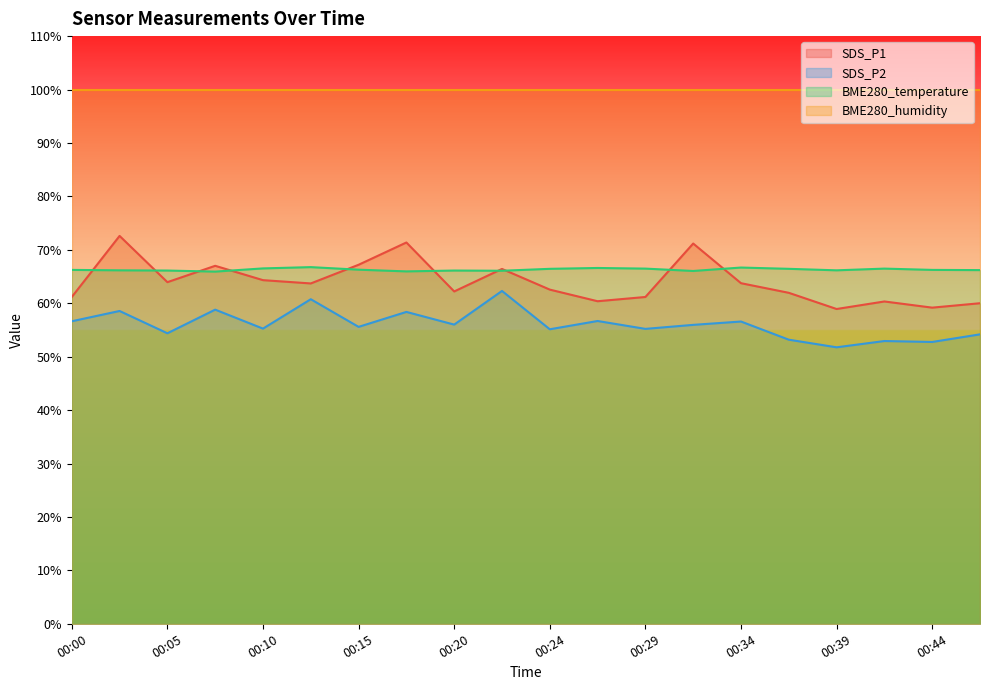

What is the difference between the highest and lowest values at 00:46?

12.0